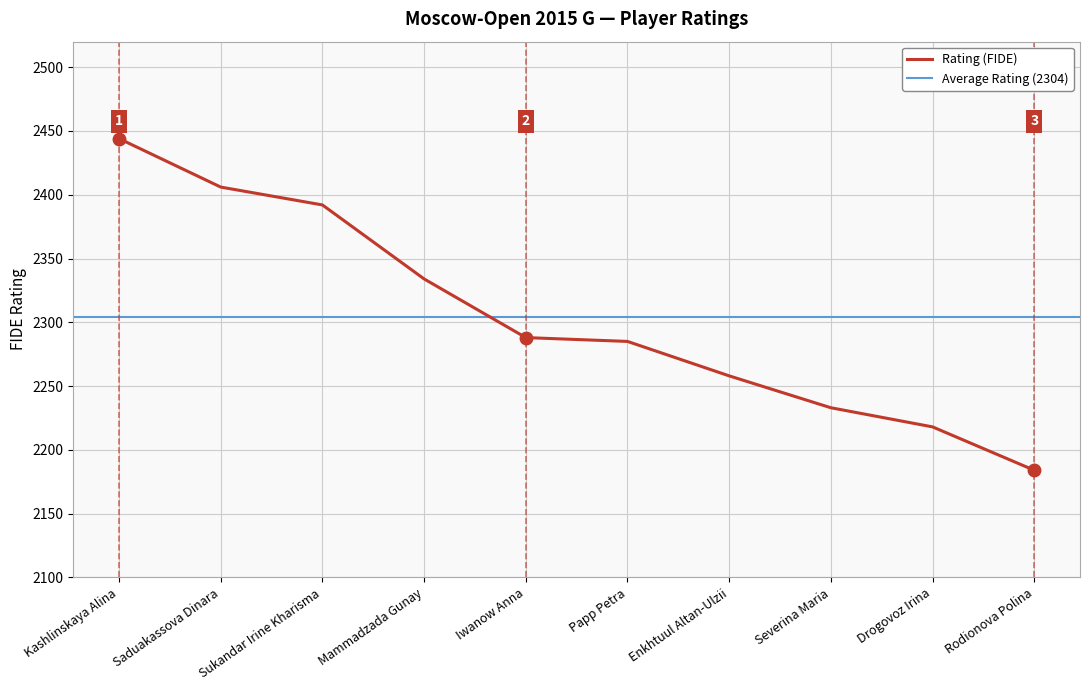

What is the ratio of the value at Drogovoz Irina to the value at Severina Maria?

1.0